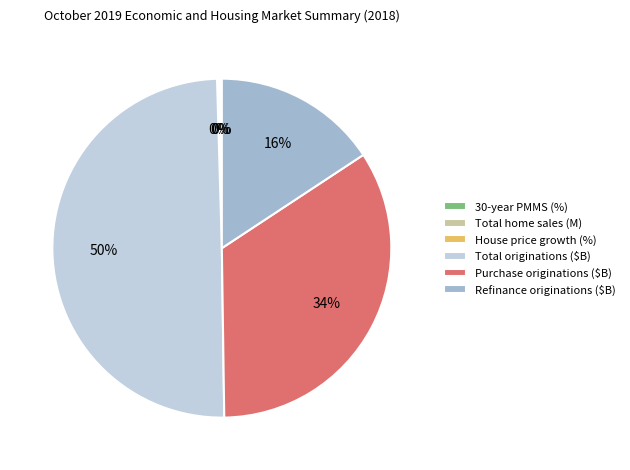

To the nearest percent, what is the difference between the largest and smallest slice percentages?

50%